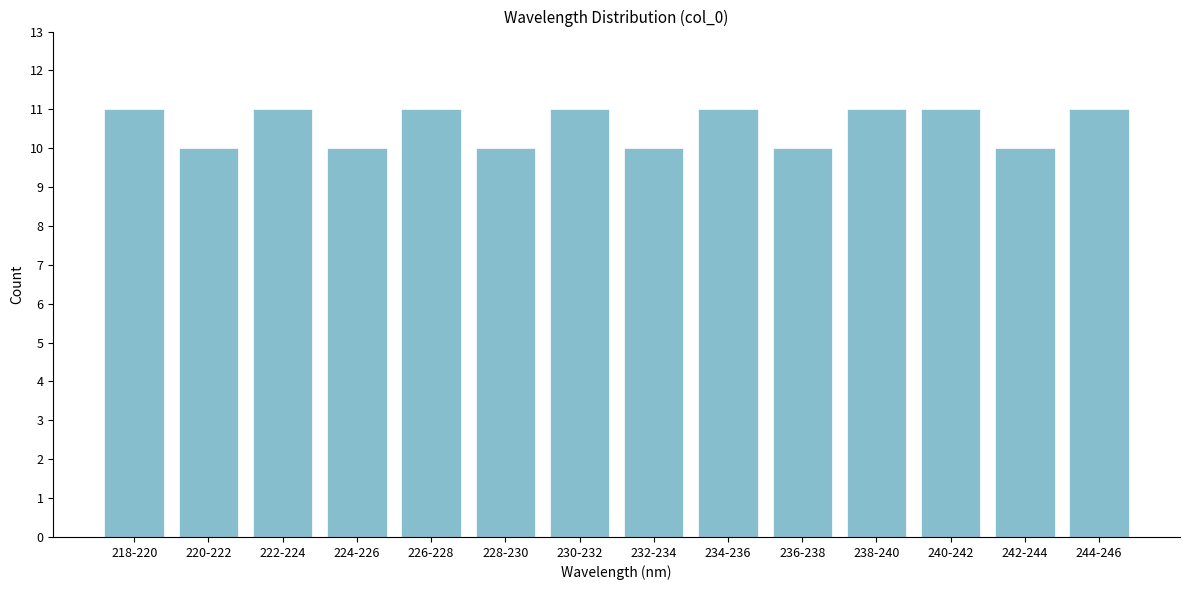

Reading left to right, transcribe all the data shown in this chart.

11	10	11	10	11	10	11	10	11	10	11	11	10	11